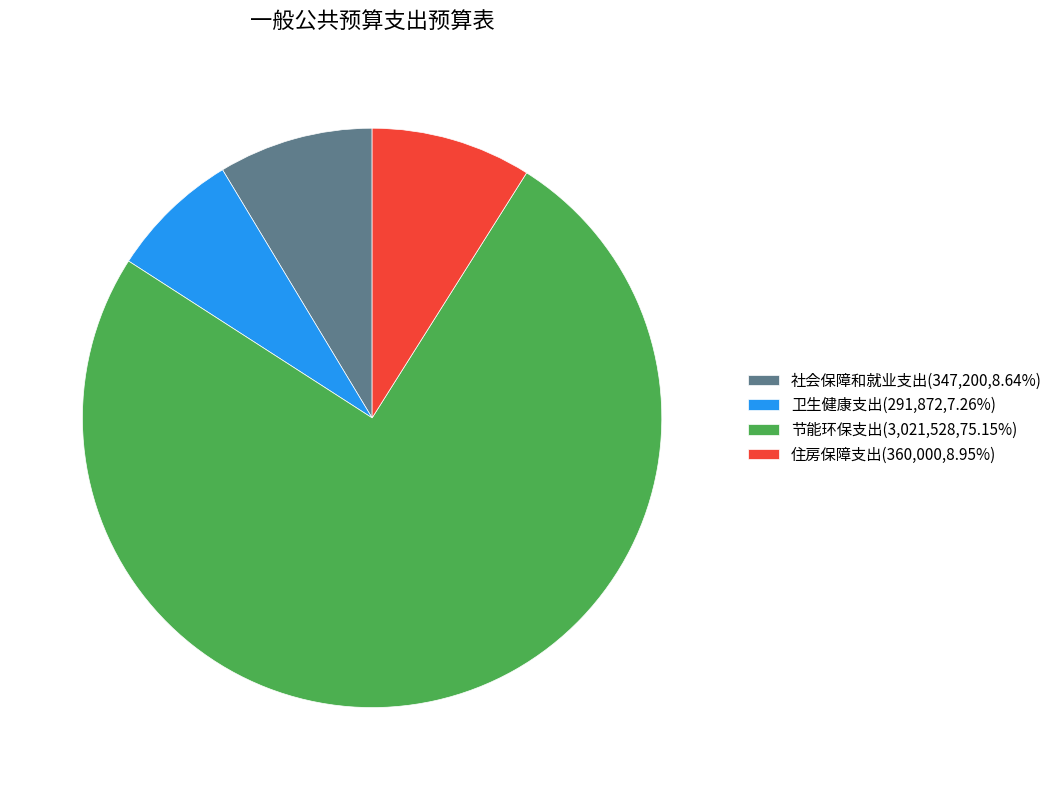

What is the ratio of the value at 卫生健康支出(291,872,7.26%) to the value at 社会保障和就业支出(347,200,8.64%)?

0.8